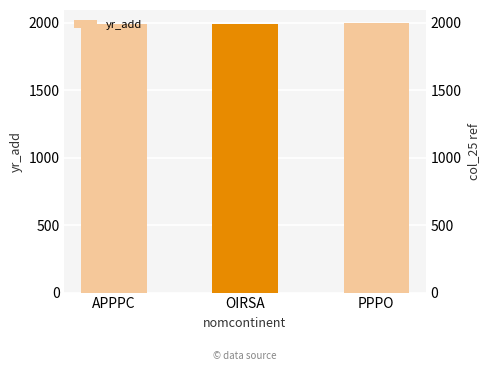

What is the sum of the values at OIRSA and PPPO?

3985